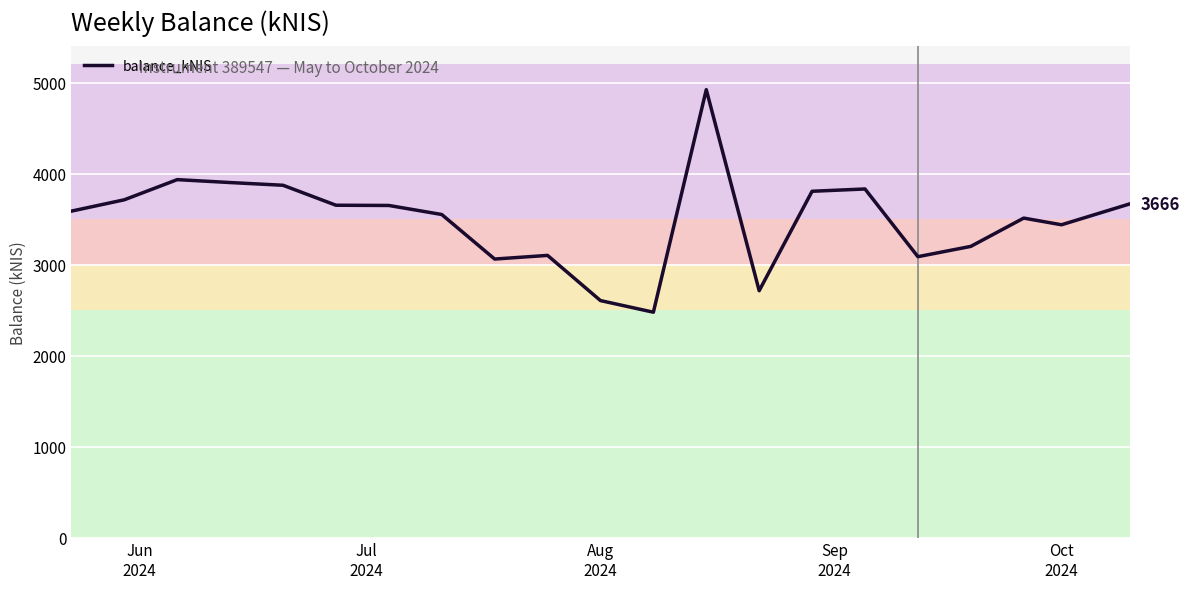

What is the maximum value shown in the chart?

4922.9